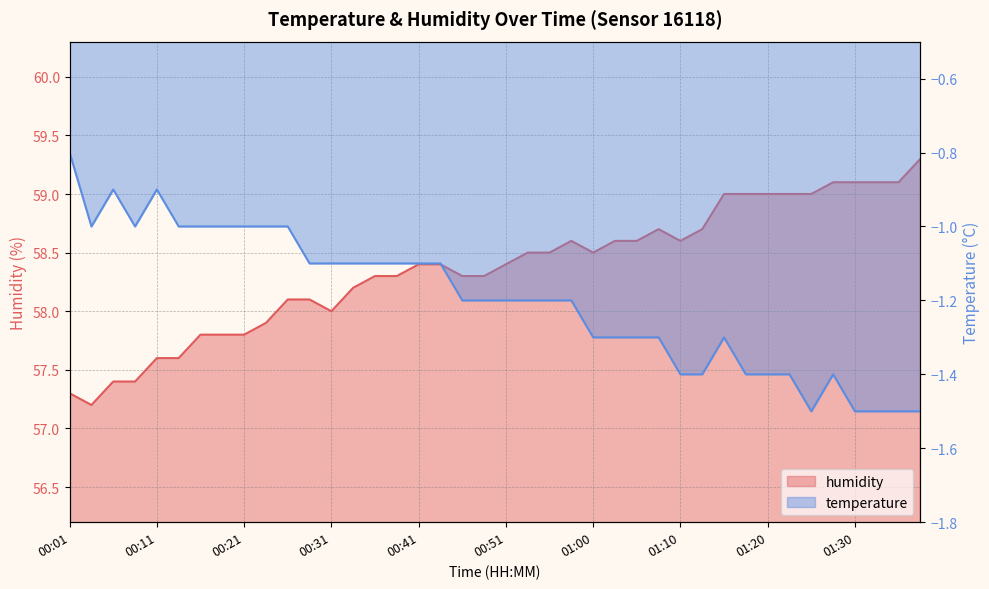

How many values are below 58?

10